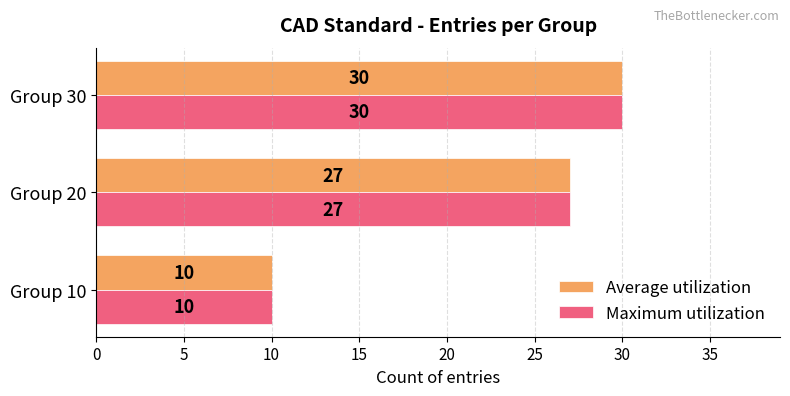

At which label does Average utilization reach its peak?

Group 30